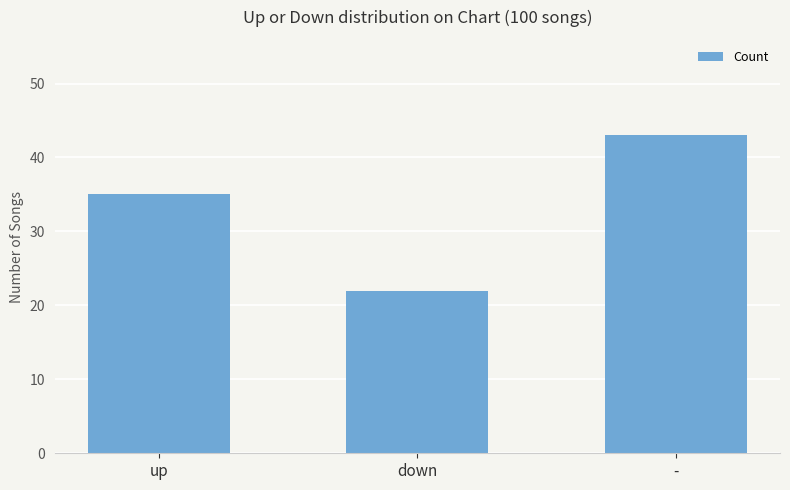

List the labels in order of value, largest first.

-, up, down